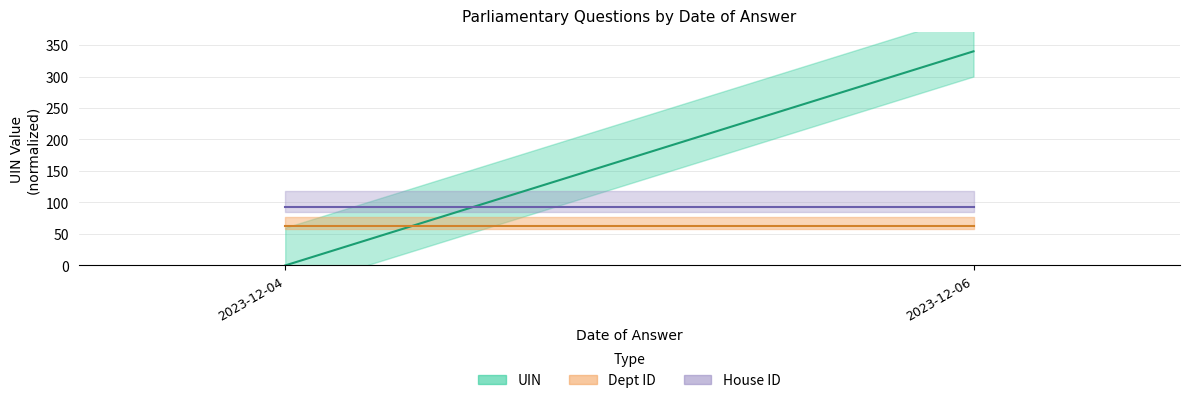

Where is UIN Mean nearest to the value 170?

2023-12-04